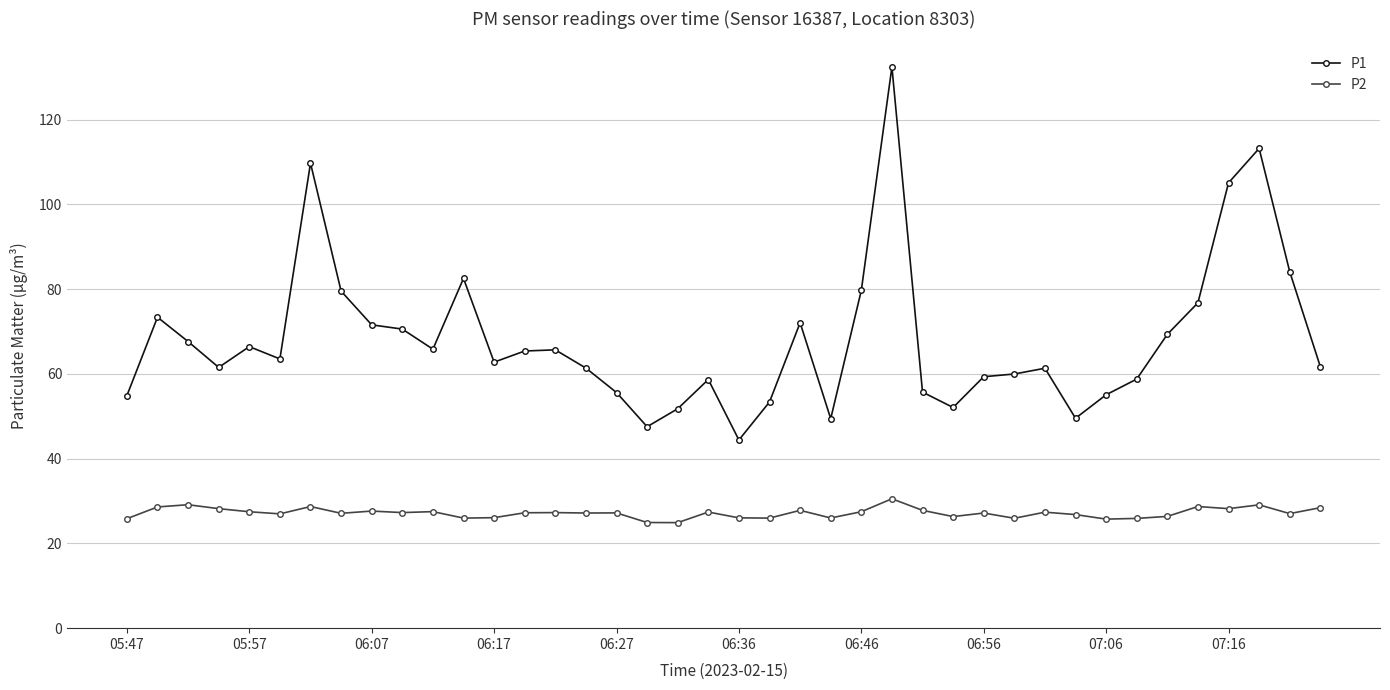

Which series has the largest total across all categories?

P1